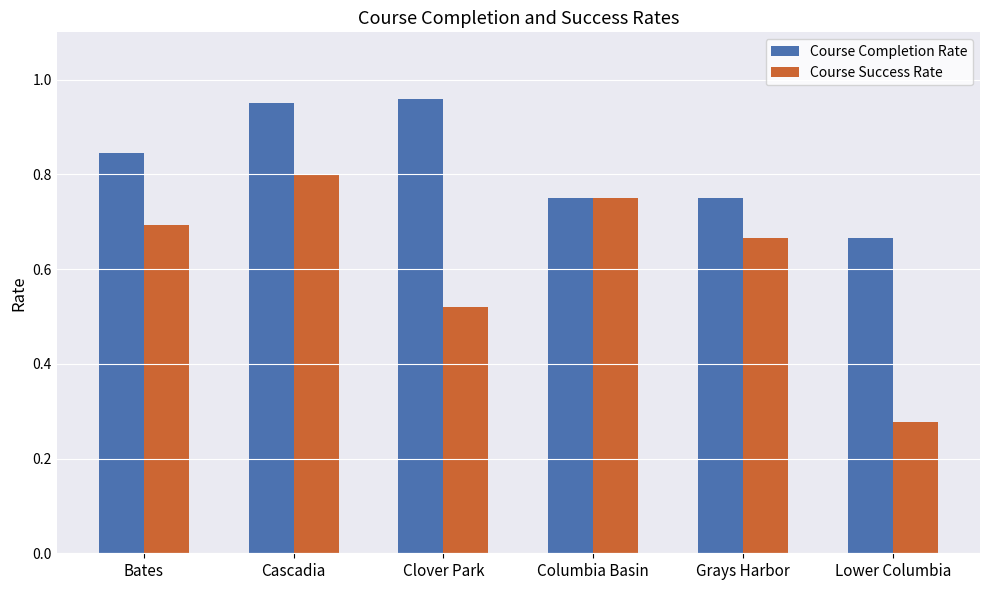

What is the sum of all Course Success Rate values?

3.7